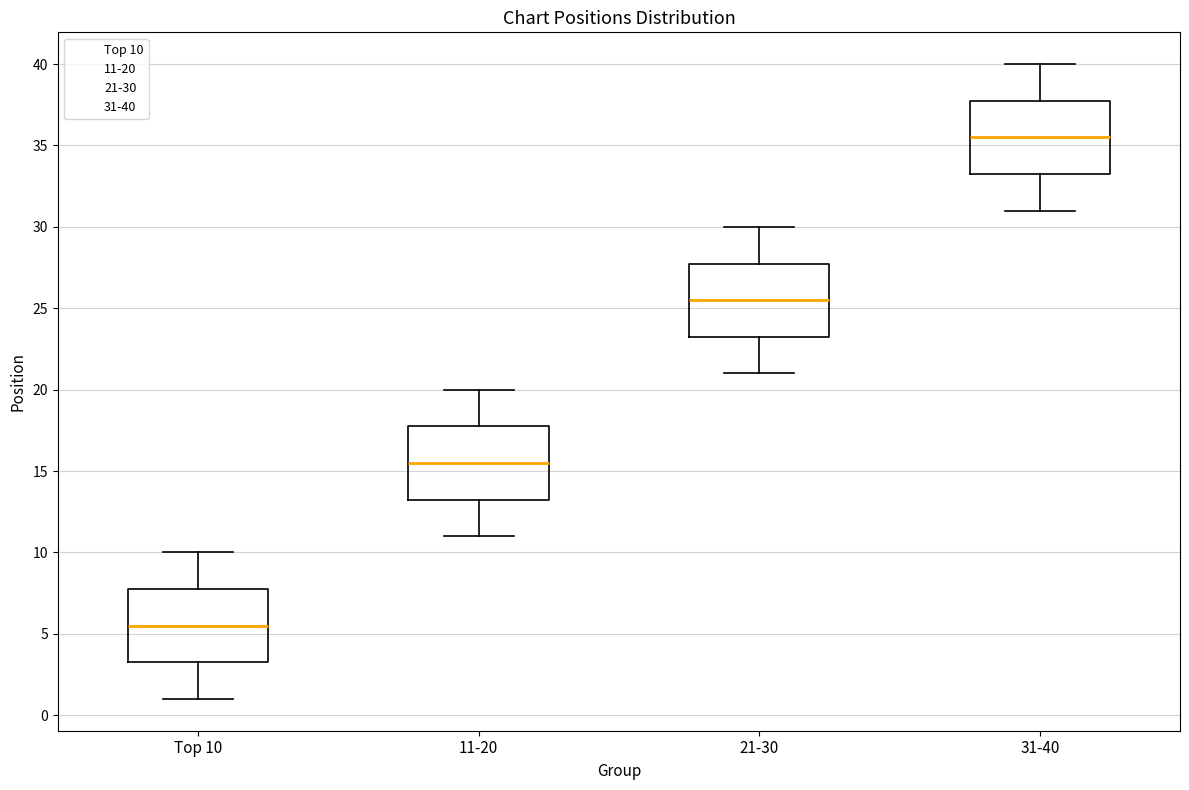

Which box's median line is the lowest?

Top 10